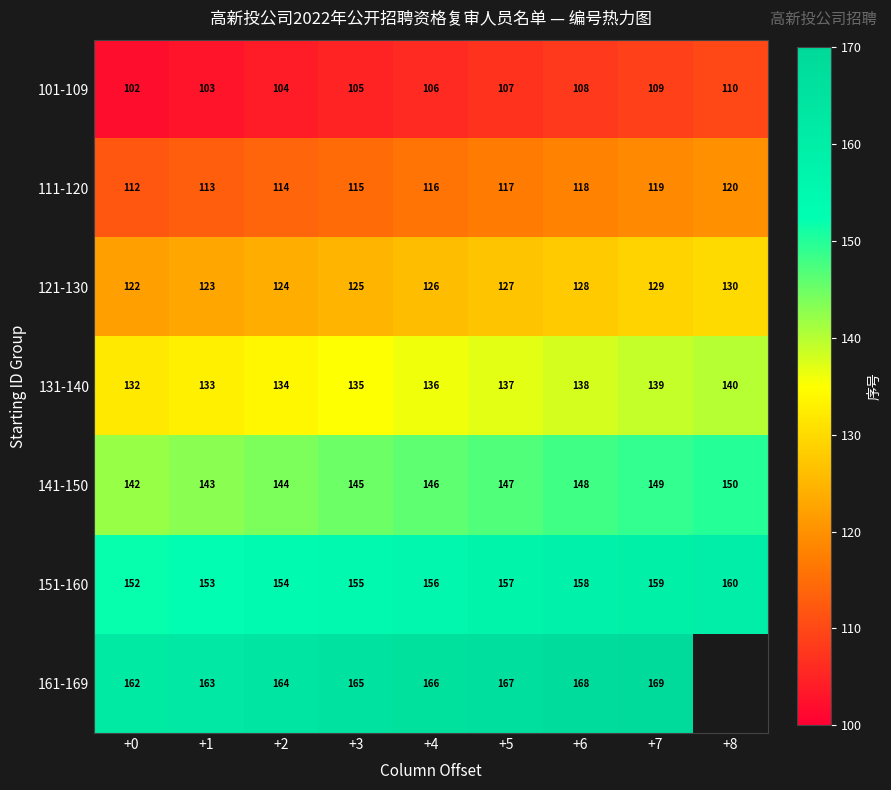

Between +3 and +4, which is larger?

+4